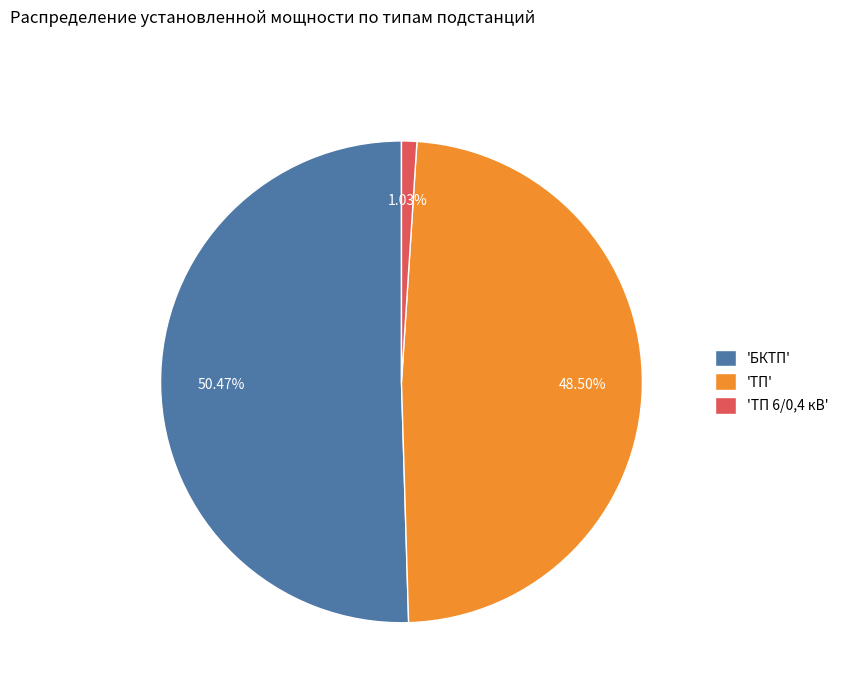

What is the ratio of the value at 'ТП' to the value at 'БКТП'?

1.0